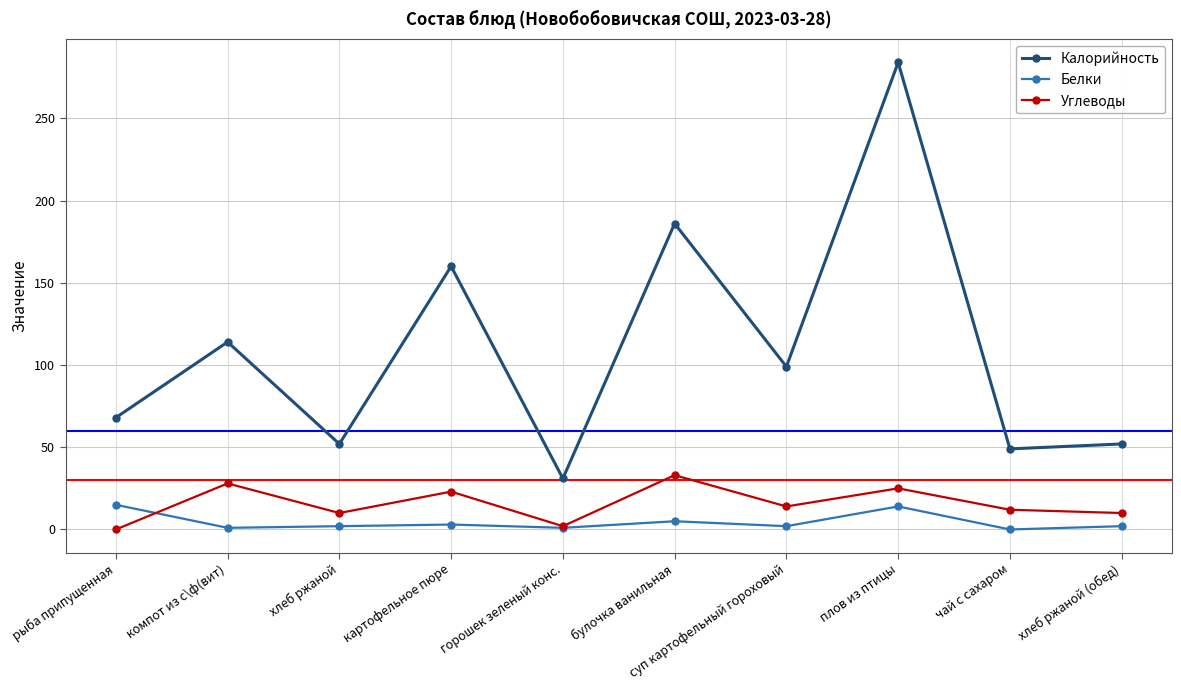

At which category does Калорийность reach its first local peak?

компот из с\ф(вит)